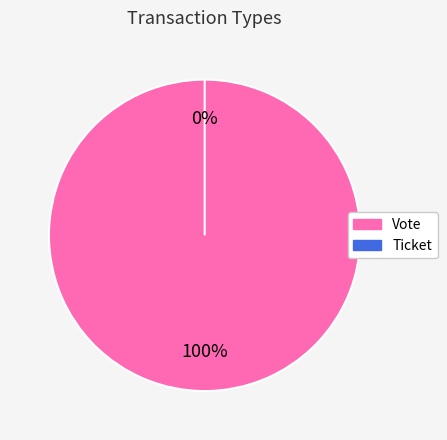

Does Ticket account for over 50% of the chart?

No